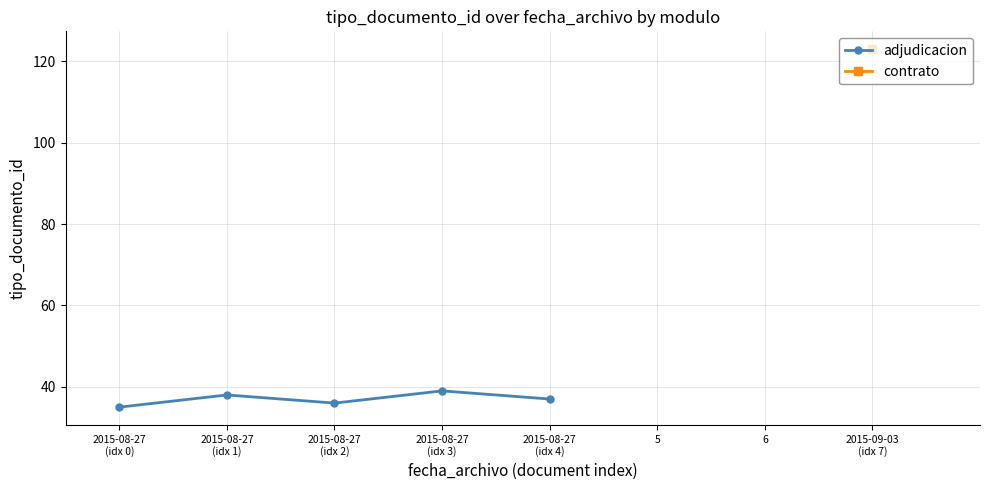

True or false: the data shows 53 at 2015-08-27
(idx 1).

False